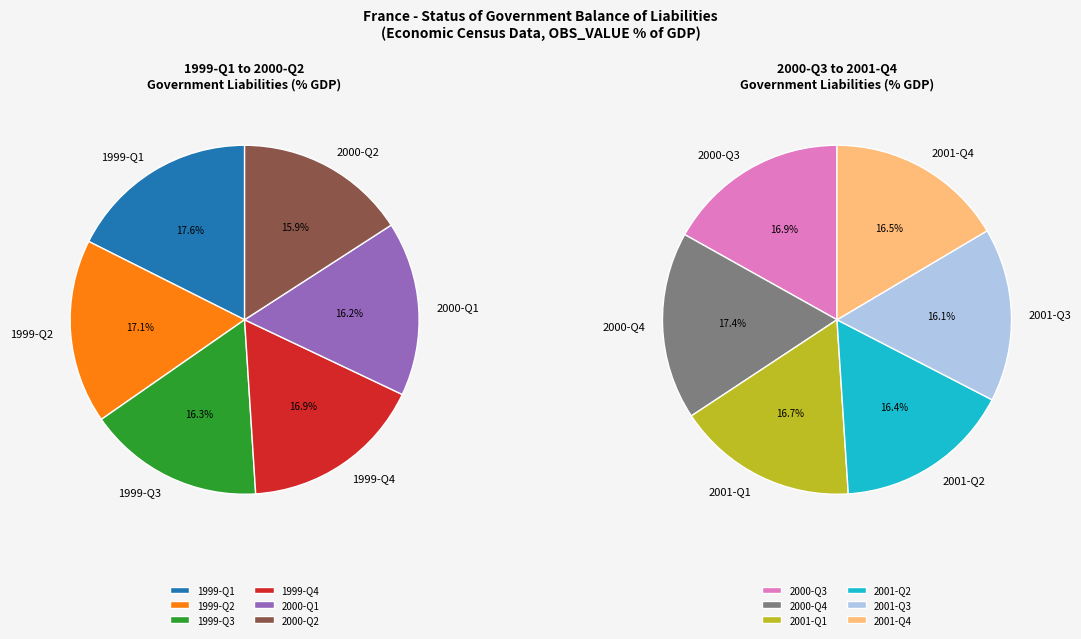

The 2000-Q4 slice represents 3% of the pie. True or false?

False